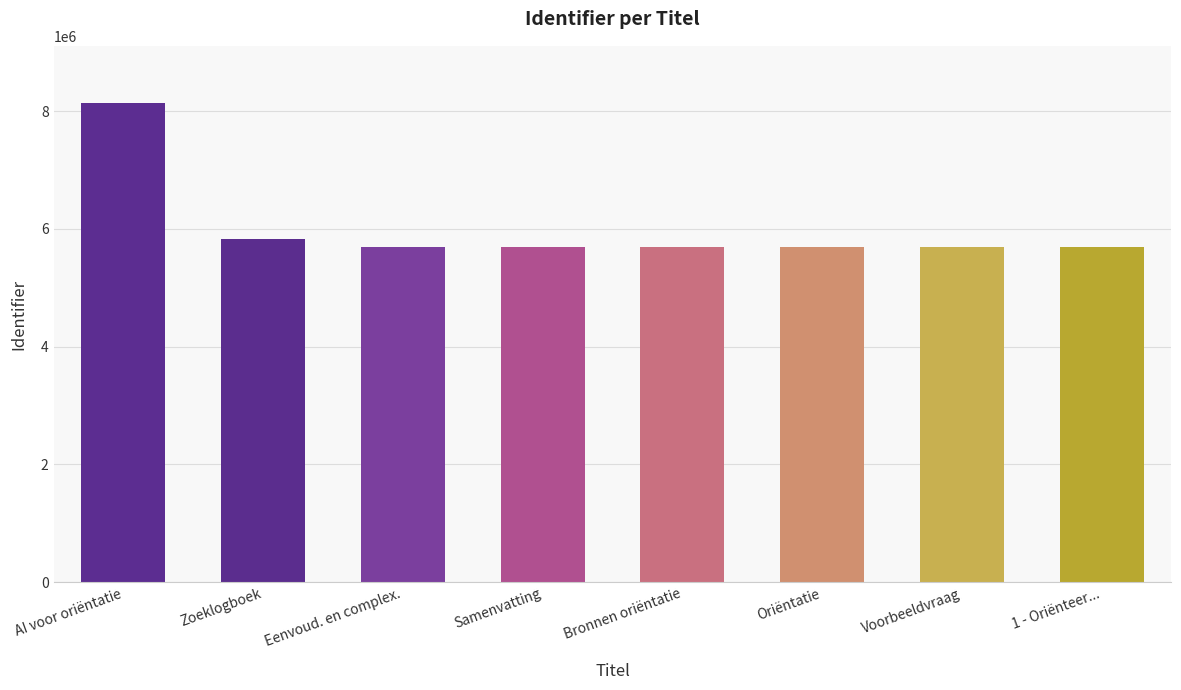

At which label does the data first exceed 5694061?

AI voor oriëntatie